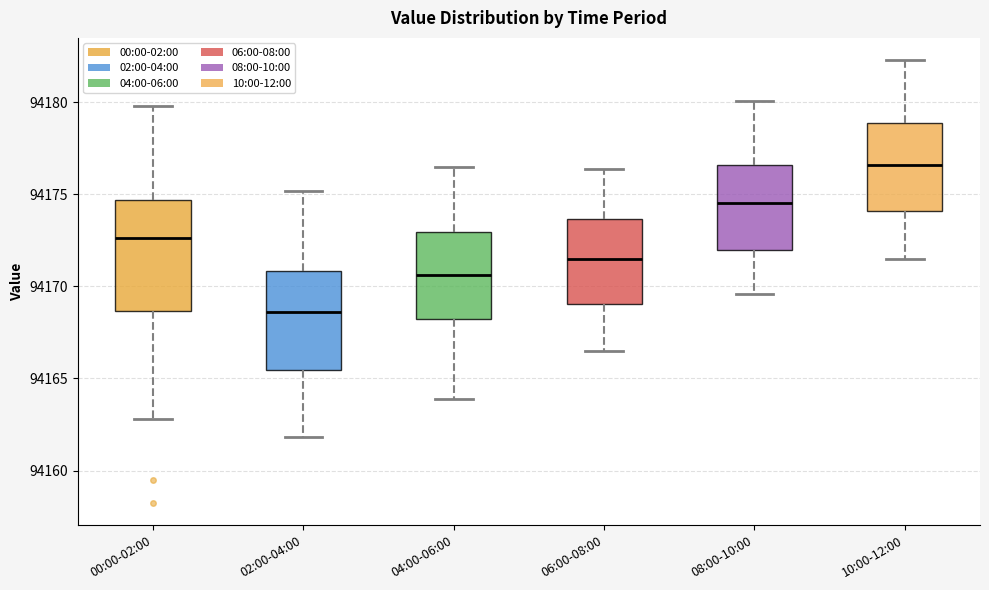

Comparing the boxes themselves (not the whiskers), which one is the tallest?

00:00-02:00